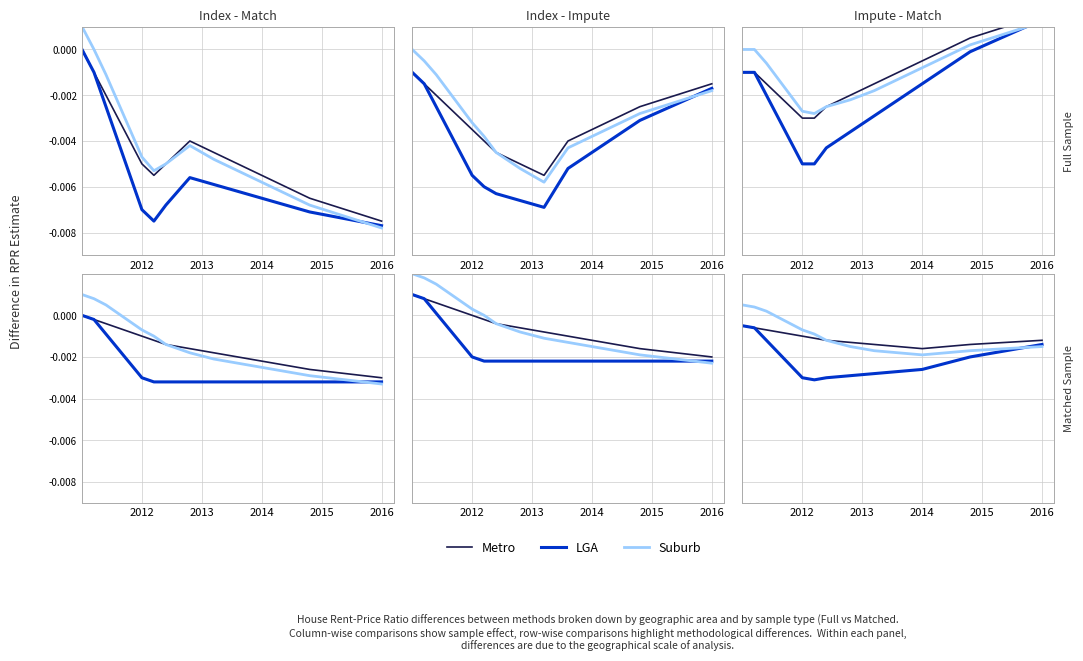

True or false: Suburb has more than 1 points higher than both neighbors.

False